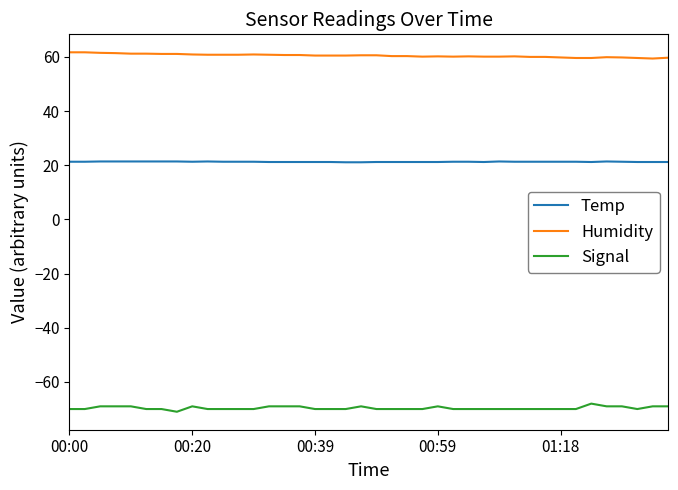

Rank the series by their average value, from lowest to highest.

Signal, Temp, Humidity